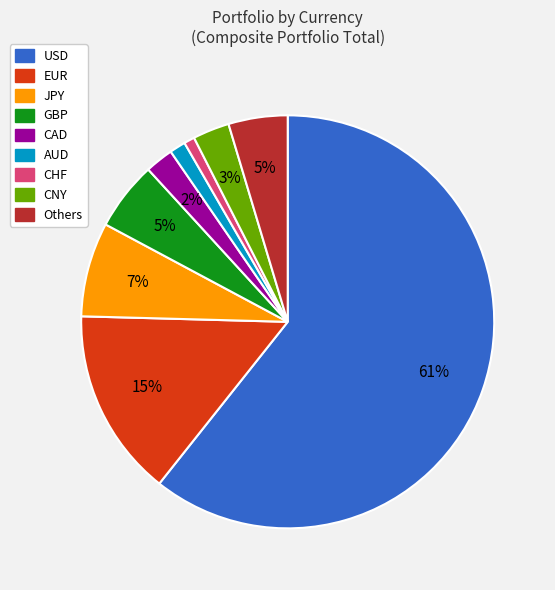

Which has a higher value, CAD or GBP?

GBP